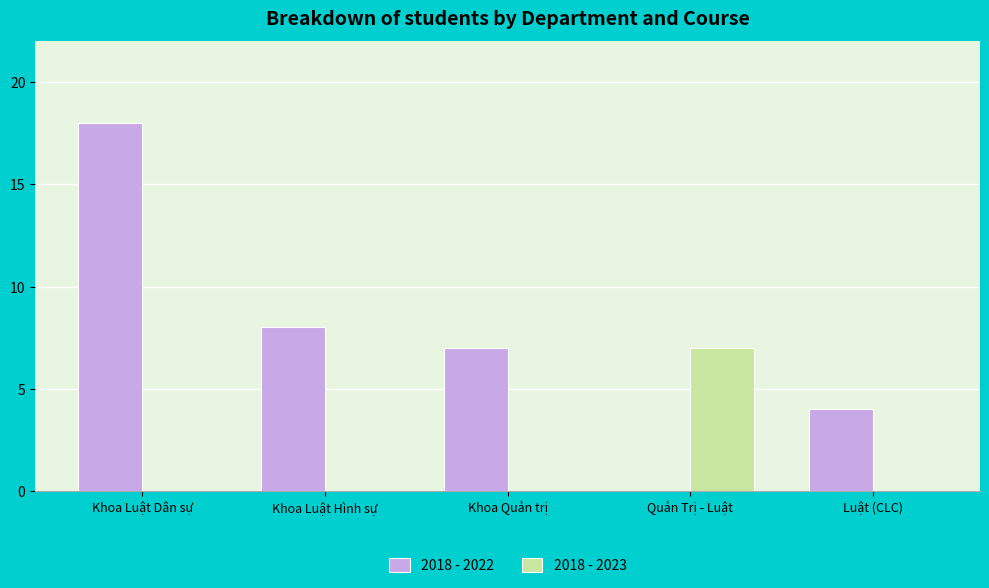

How many distinct data groups are displayed?

2